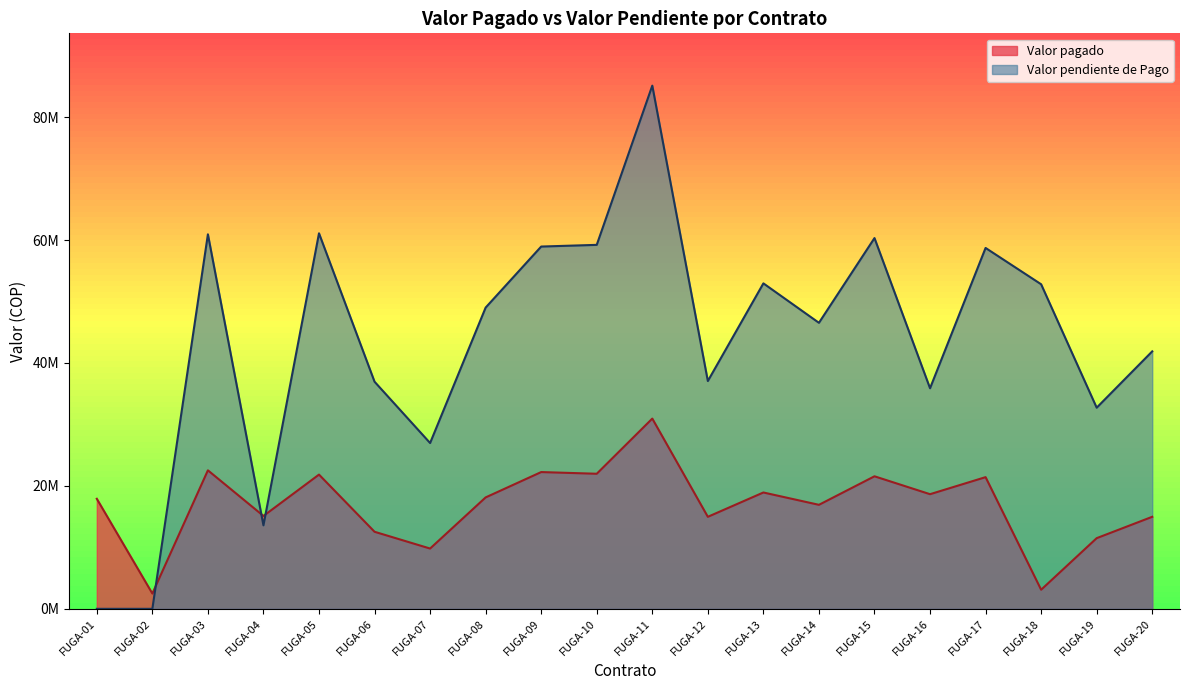

How many interior local peaks does the Valor pendiente de Pago series have?

6